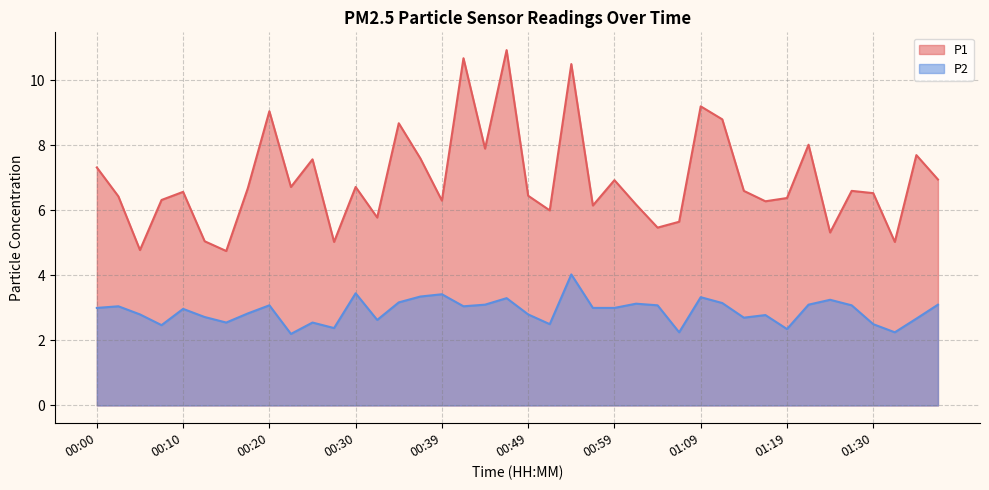

What is the label of the 35th point from the right?

00:13